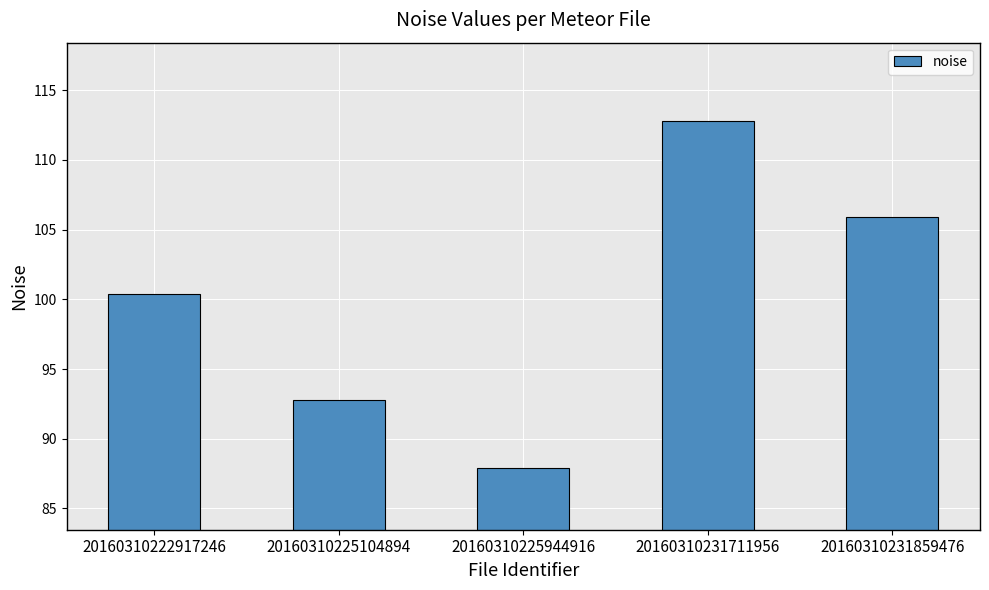

What is the average value?

99.9